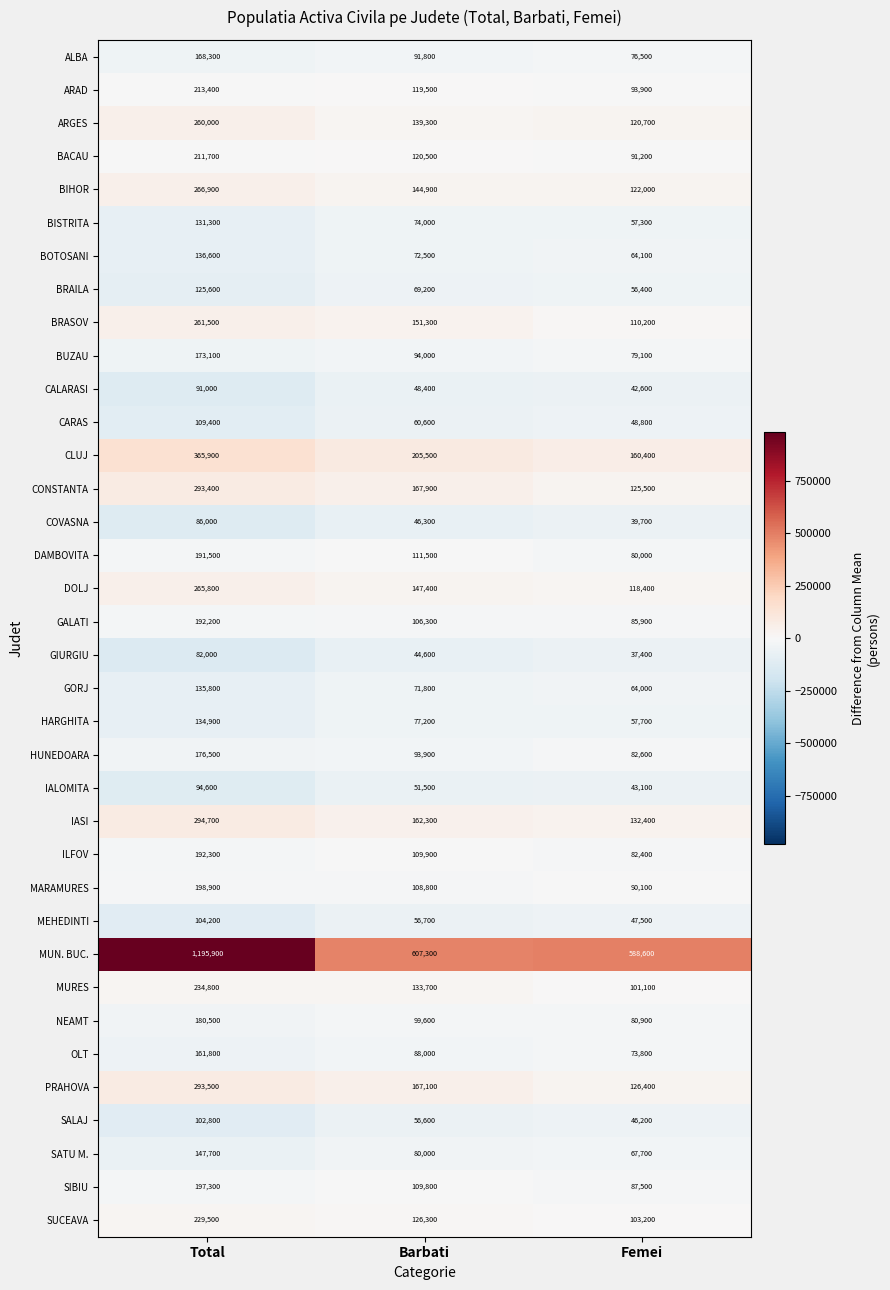

True or false: HUNEDOARA has a value of 176500 at Total.

True